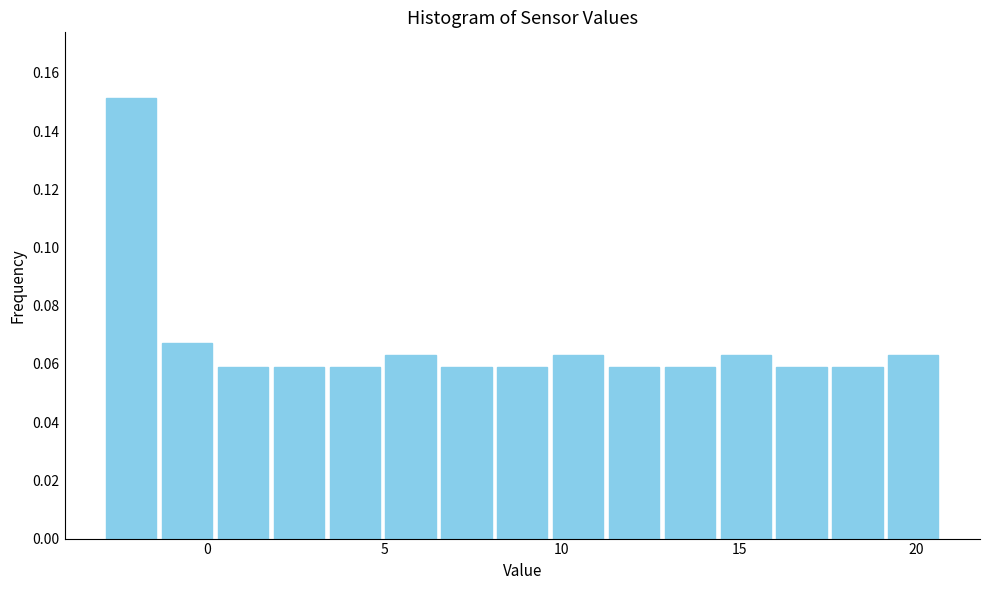

Around what value on the x-axis is the tallest bar? Give the approximate position of its centre, as read against the axis.

-2.0